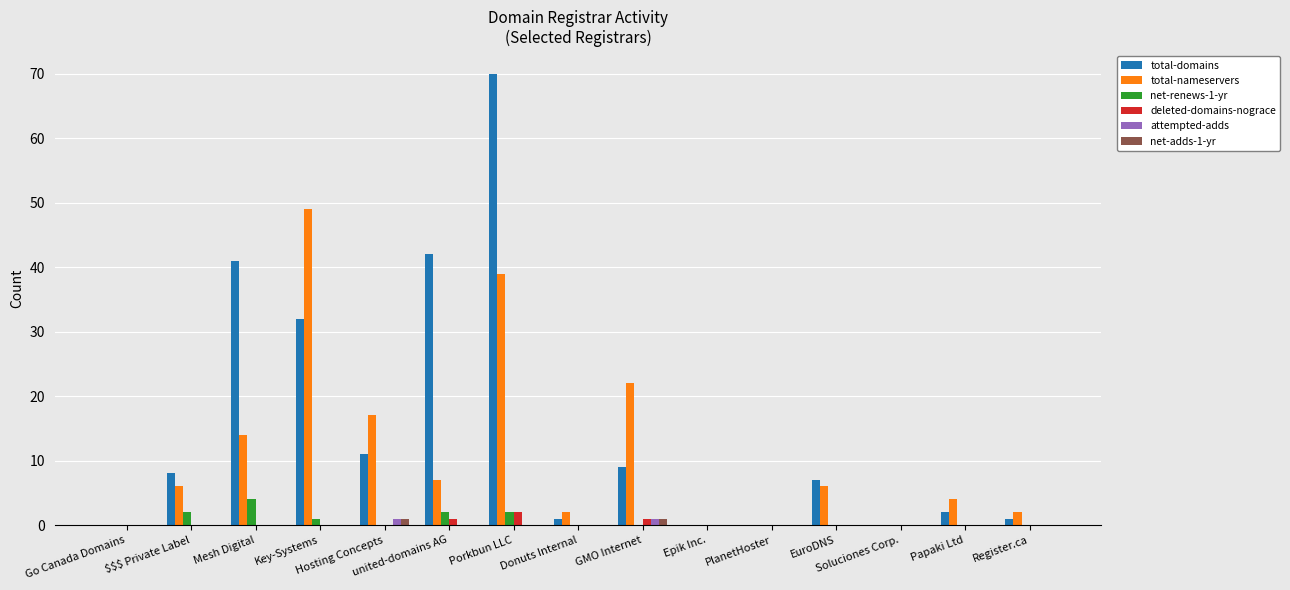

Reading left to right, transcribe all the data shown in this chart.

total-domains: 0	8	41	32	11	42	70	1	9	0	0	7	0	2	1
total-nameservers: 0	6	14	49	17	7	39	2	22	0	0	6	0	4	2
net-renews-1-yr: 0	2	4	1	0	2	2	0	0	0	0	0	0	0	0
deleted-domains-nograce: 0	0	0	0	0	1	2	0	1	0	0	0	0	0	0
attempted-adds: 0	0	0	0	1	0	0	0	1	0	0	0	0	0	0
net-adds-1-yr: 0	0	0	0	1	0	0	0	1	0	0	0	0	0	0